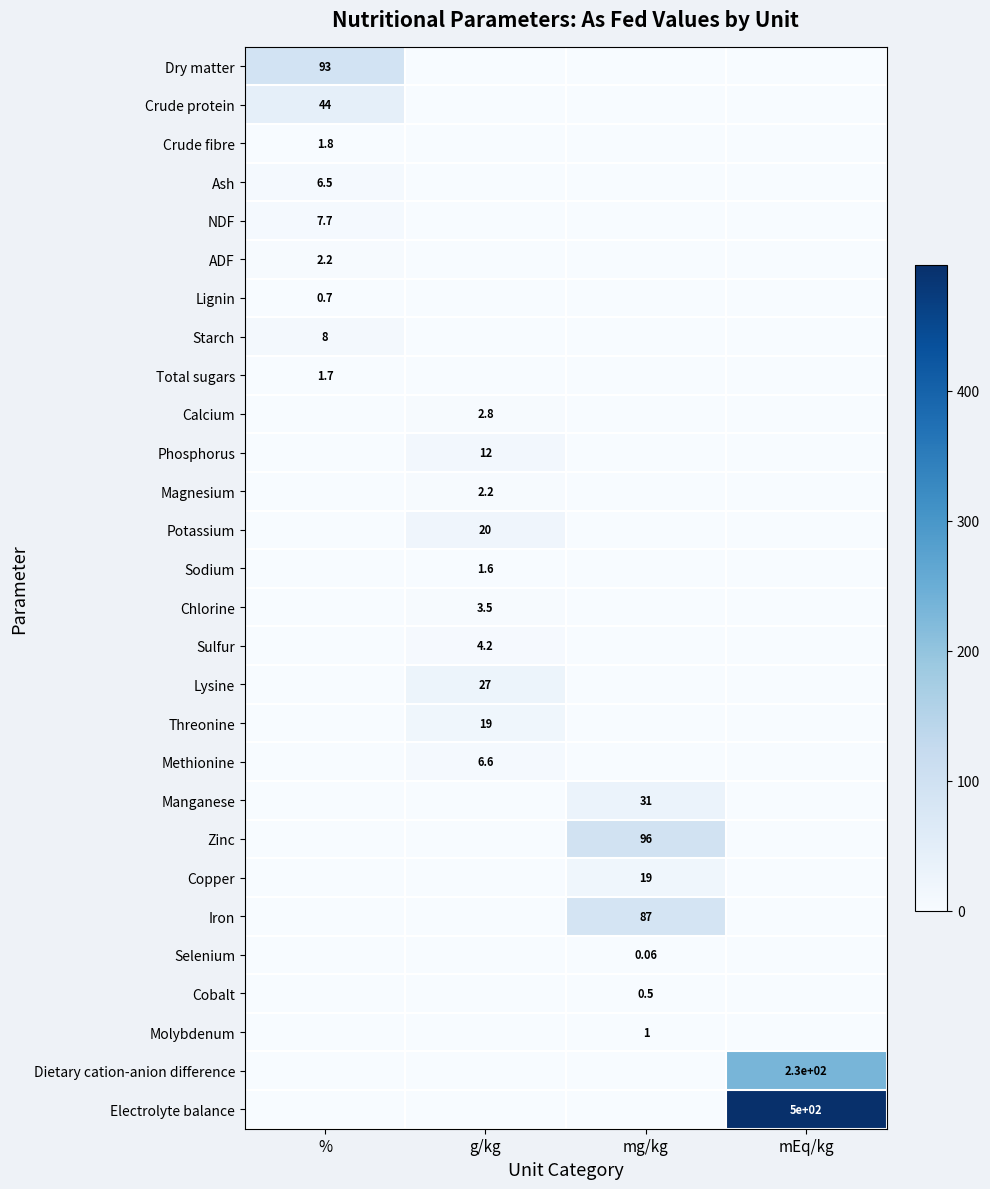

What is the average value of the NDF series?

1.9